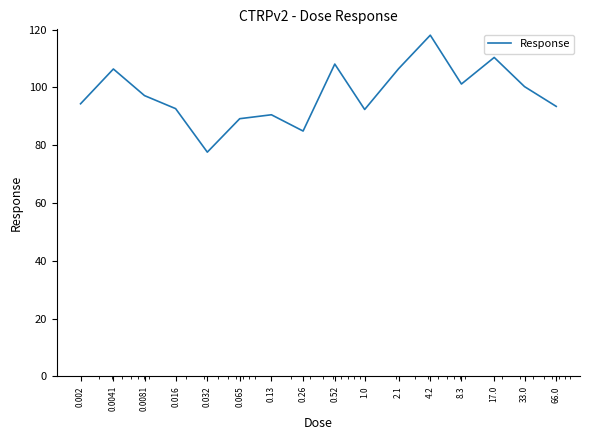

What is the difference between the maximum and minimum values?

40.5